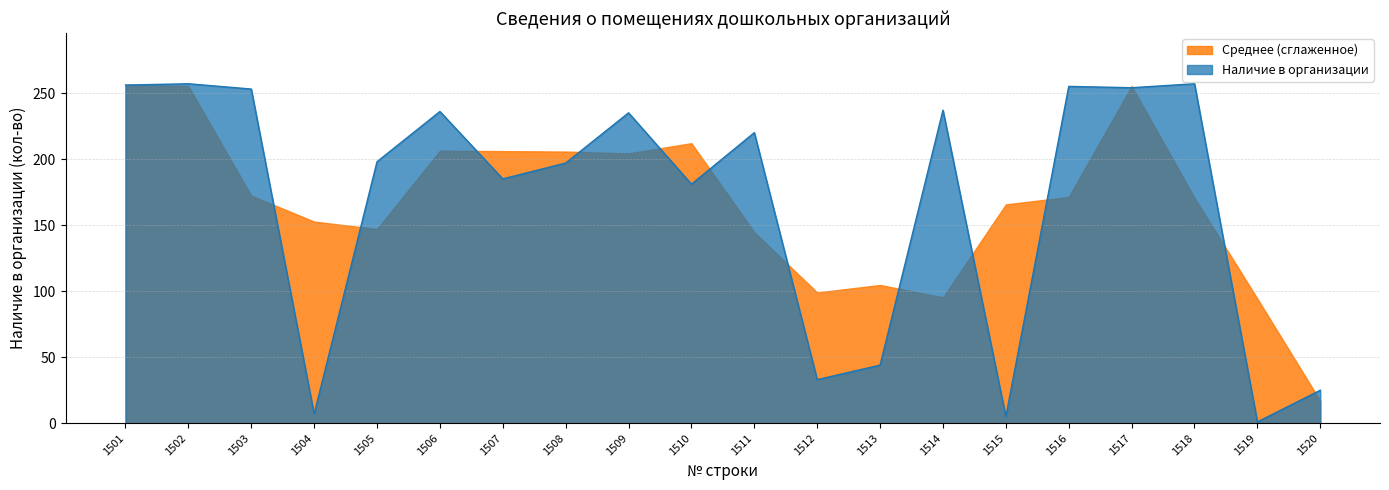

Does the chart have visible grid lines?

Yes